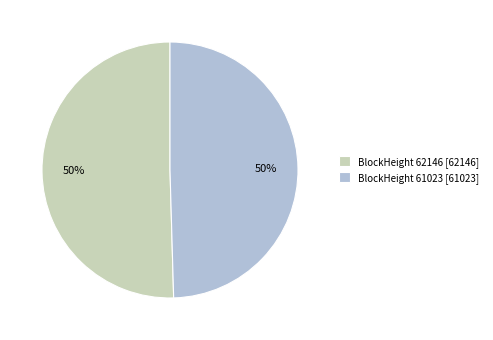

Approximately how many times larger is the value at BlockHeight 61023 [61023] compared to BlockHeight 62146 [62146]?

1.0